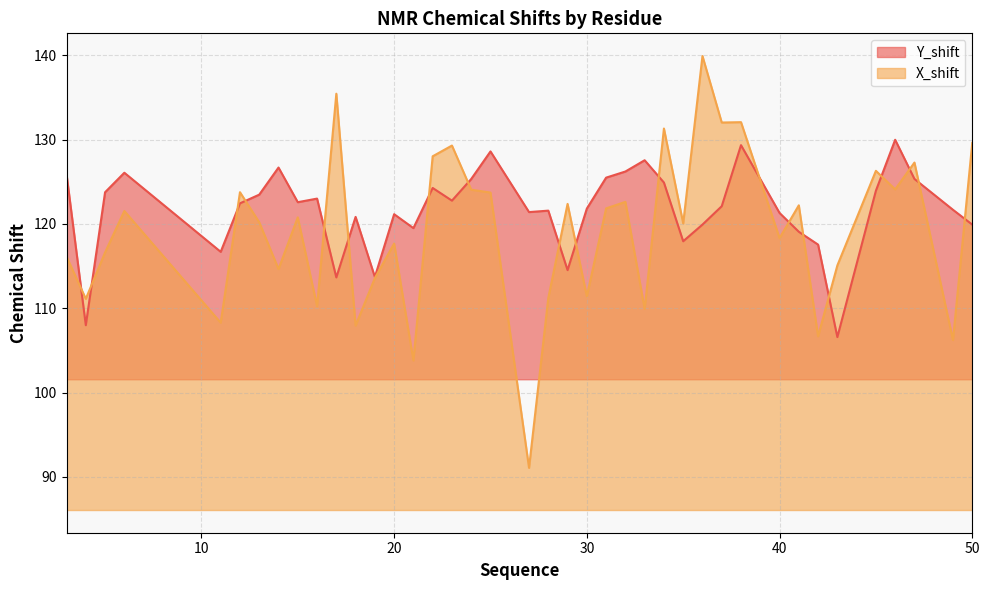

At how many categories does at least one series exceed 107?

40